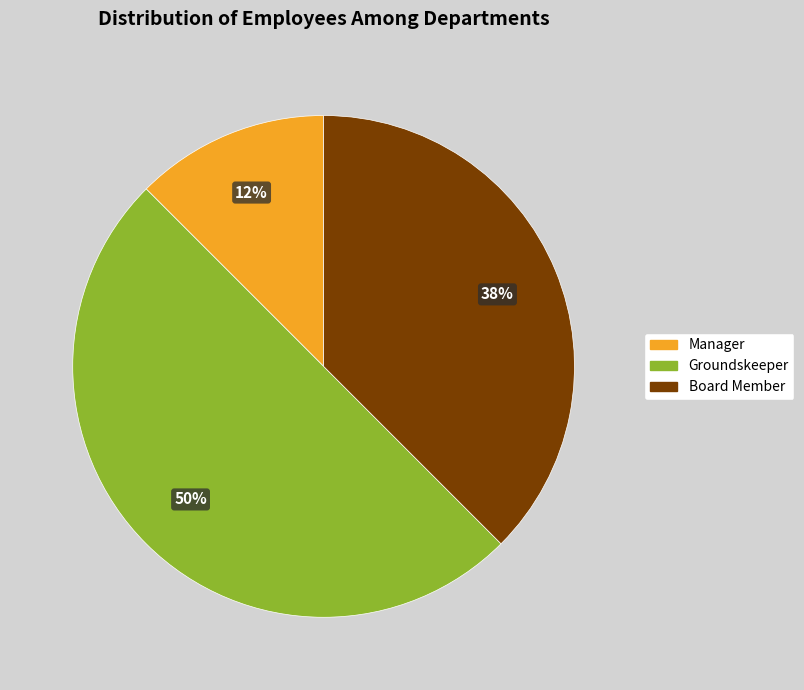

What is the ratio of the value at Groundskeeper to the value at Board Member?

1.3